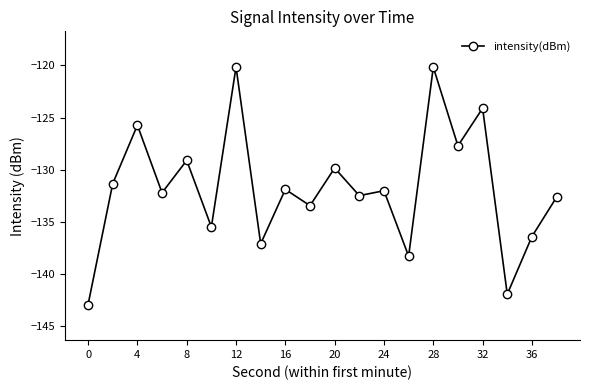

What is the value of the 6th point from the left?

-135.5